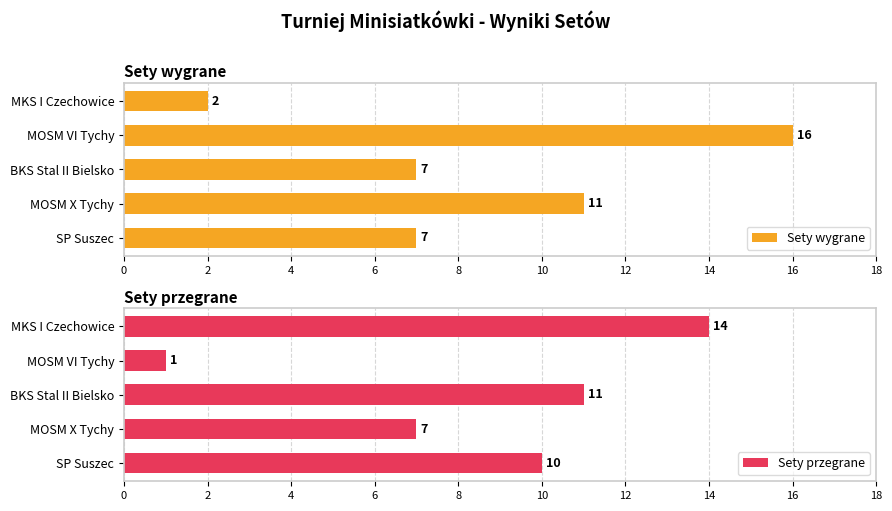

At how many categories does at least one series exceed 15?

1